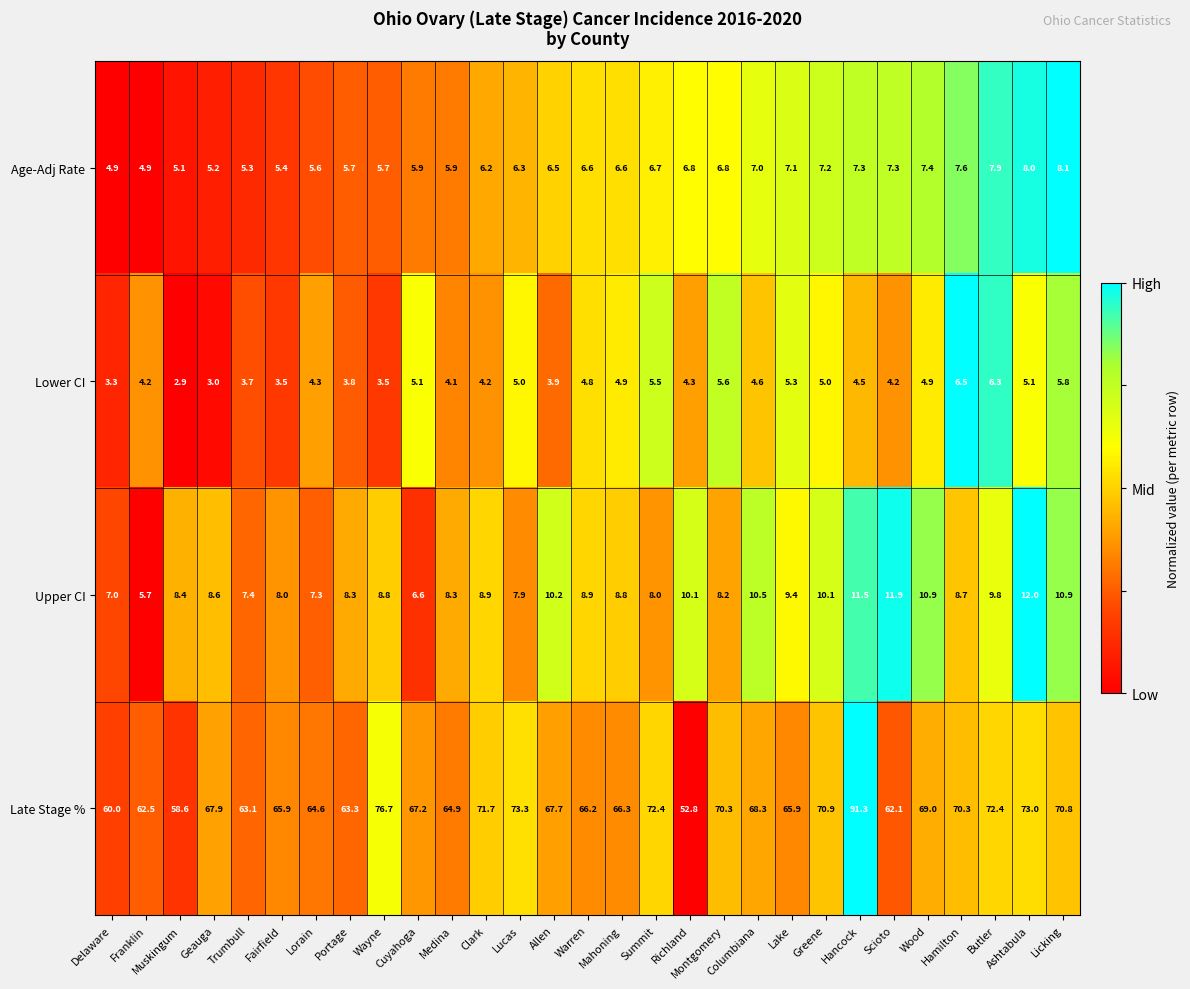

Rank the series by their maximum value, from lowest to highest.

Lower CI, Age-Adj Rate, Upper CI, Late Stage %